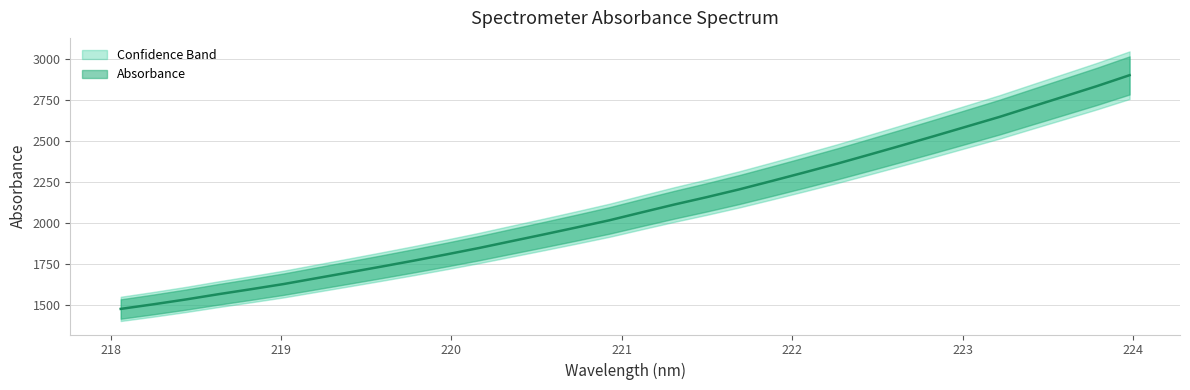

Reading left to right, what are all the values shown in this chart?

1477.9	1505.8	1535.4	1567.4	1597.8	1629.3	1664.6	1699.9	1735.4	1771.9	1809.8	1848.8	1890.5	1931.9	1974.3	2017.5	2065.9	2113.6	2158.8	2206.2	2257.3	2309.2	2362.3	2417.8	2474.1	2531.3	2589.4	2647.7	2710.4	2772.7	2835.4	2901.7